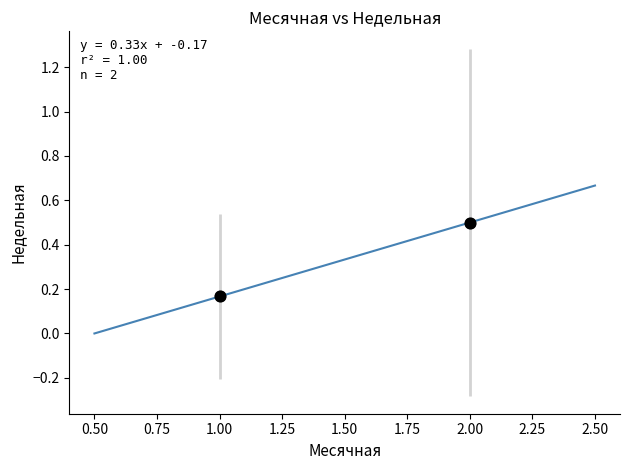

What is the average X value?

1.5